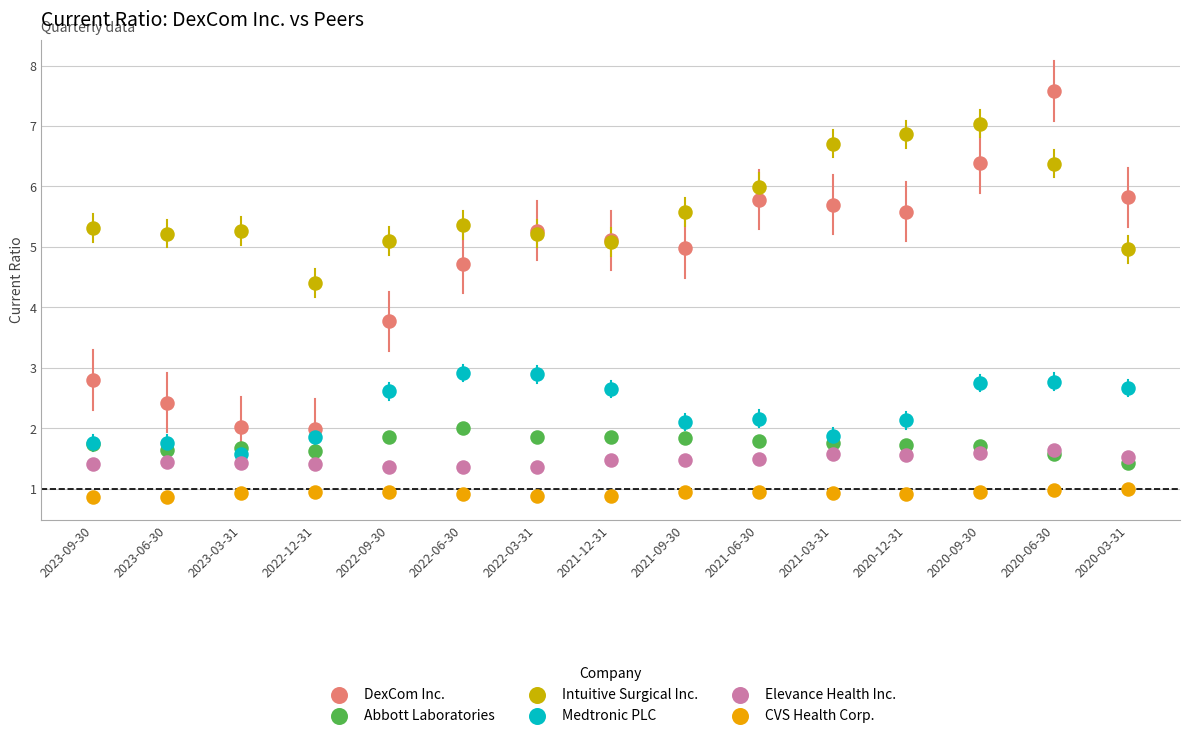

Across all series, what Y value is closest to 4?

3.8